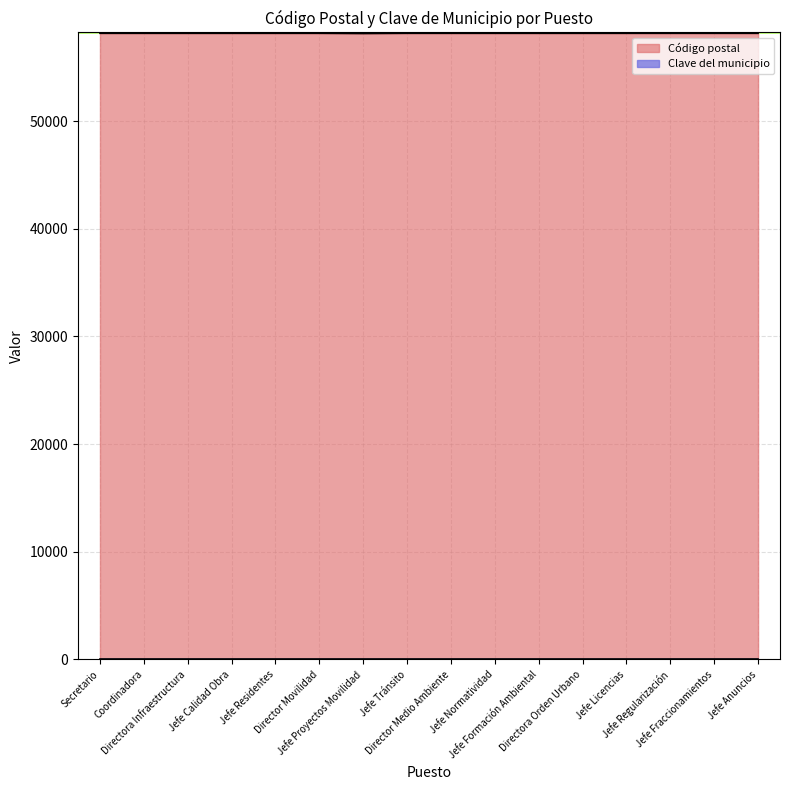

What is the sum of all values?

930699